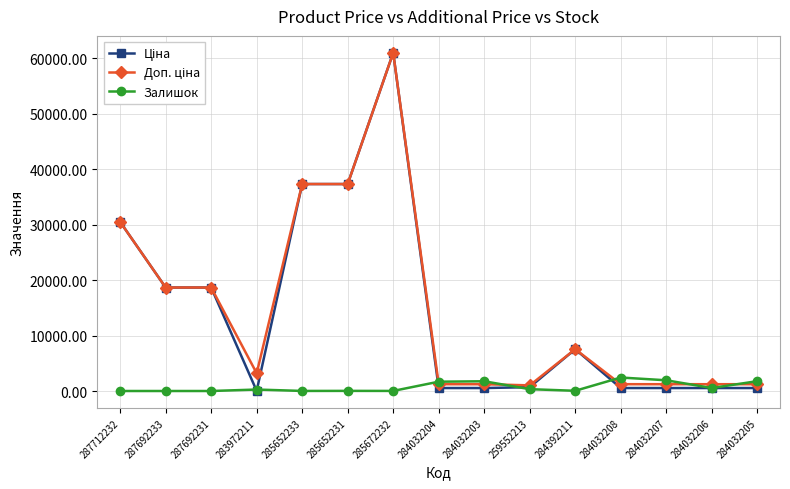

True or false: Залишок has more than 1 points higher than both neighbors.

True